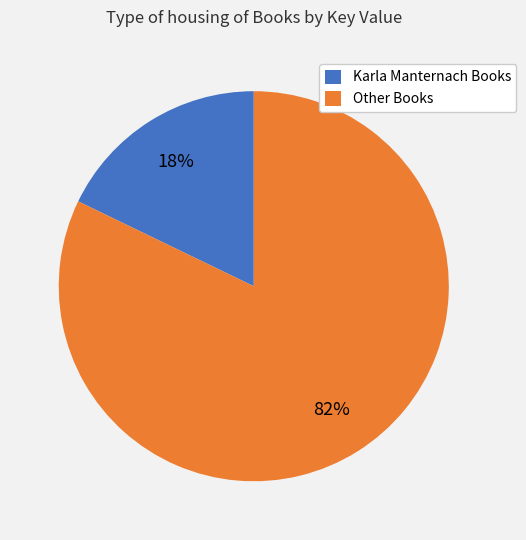

To the nearest percent, what is the difference between the largest and smallest slice percentages?

64%